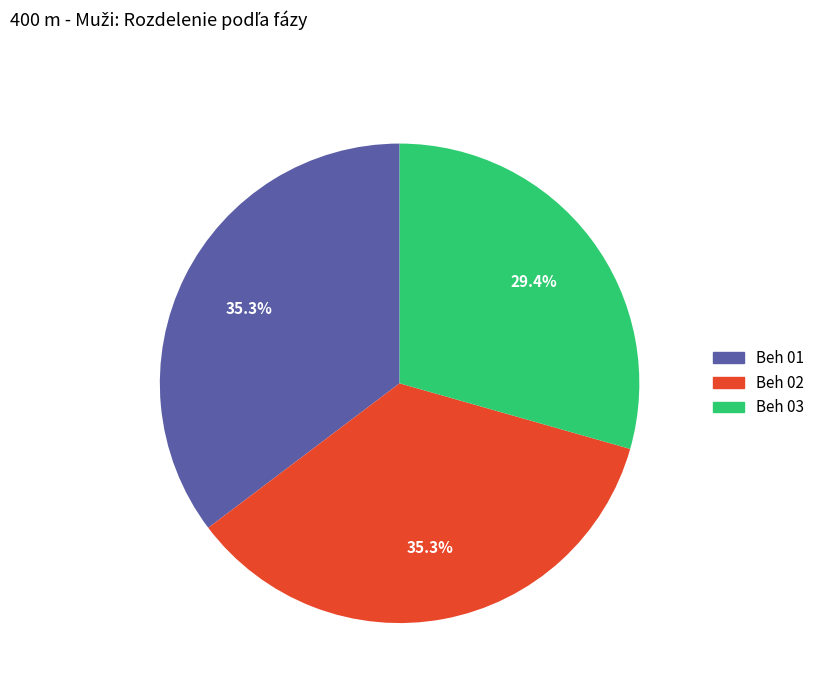

Which category has the smallest portion of the pie?

Beh 03